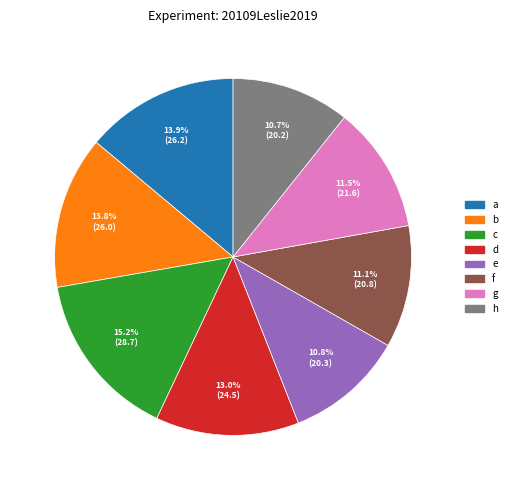

What is the total percentage of f and c?

26.3%